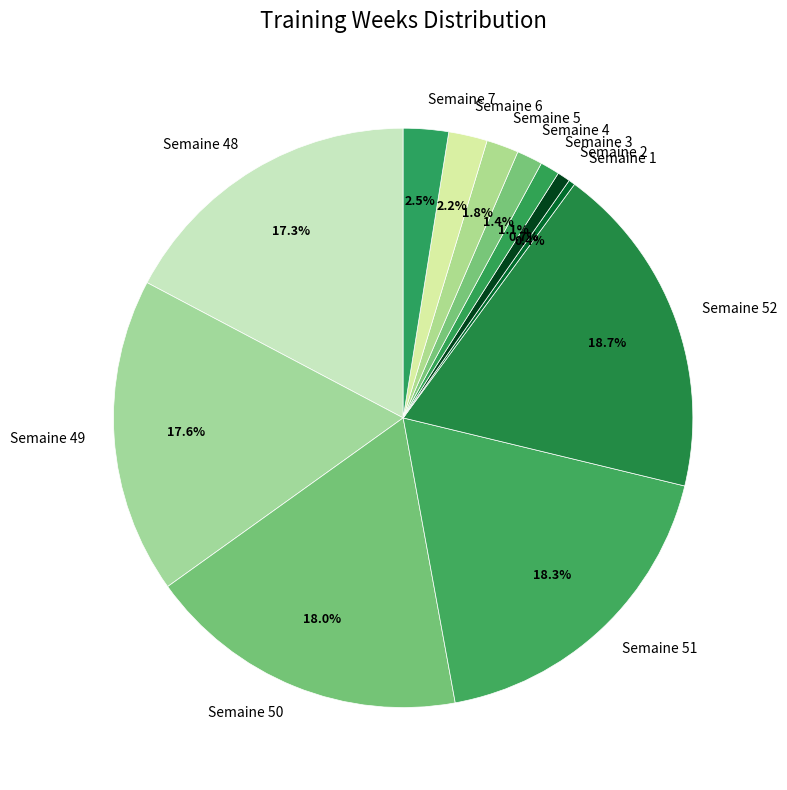

How much of the chart is everything except Semaine 50?

82.0%